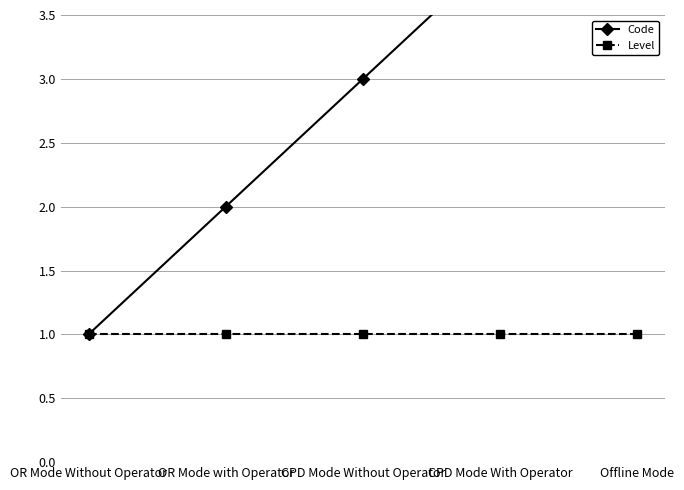

Reading left to right, list all the values displayed in this chart.

Code: OR Mode Without Operator=1	OR Mode with Operator=2	CPD Mode Without Operator=3	CPD Mode With Operator=4	Offline Mode=5
Level: OR Mode Without Operator=1	OR Mode with Operator=1	CPD Mode Without Operator=1	CPD Mode With Operator=1	Offline Mode=1